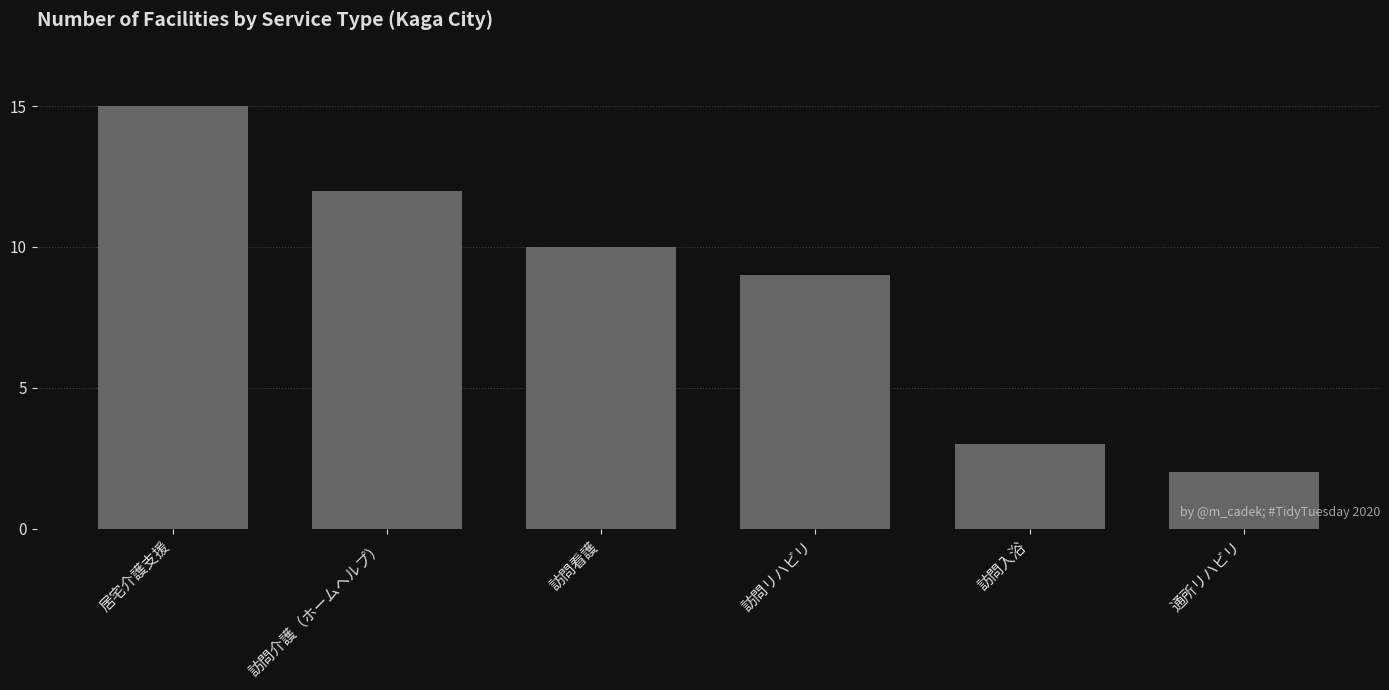

How many values are below 10?

3